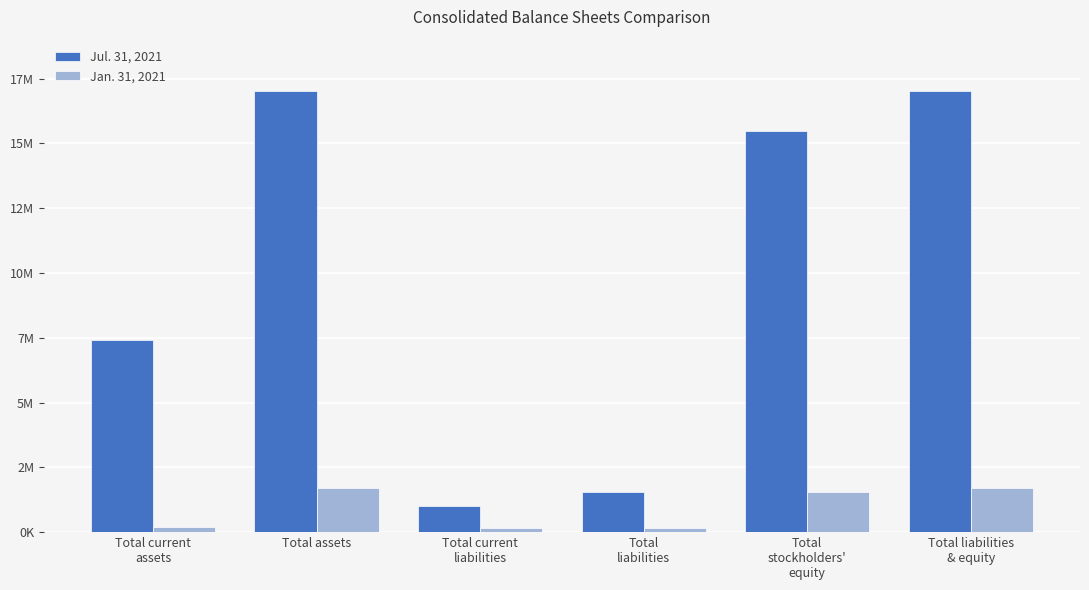

Which series has the widest spread of values?

Jul. 31, 2021